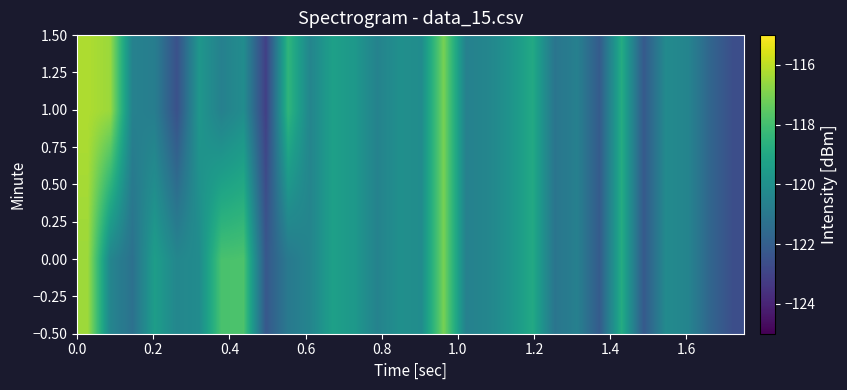

Reading left to right, extract all data points from this chart.

0.00: -116.5	-120.4	-121.3	-119.4	-120.4	-120.2	-117.9	-117.8	-122.2	-120.9	-120.5	-119.3	-119.7	-120.6	-120.0	-120.1	-117.1	-120.6	-120.4	-119.8	-119.0	-121.1	-120.6	-122.1	-118.8	-122.2	-120.2	-120.5	-121.8	-122.6
1.00: -116.2	-116.5	-120.6	-120.8	-122.5	-119.7	-120.6	-120.1	-123.1	-118.4	-120.5	-119.3	-119.7	-120.6	-120.0	-120.1	-117.1	-120.6	-120.4	-119.8	-119.0	-121.1	-120.6	-122.1	-118.8	-122.2	-120.2	-120.5	-121.8	-122.6